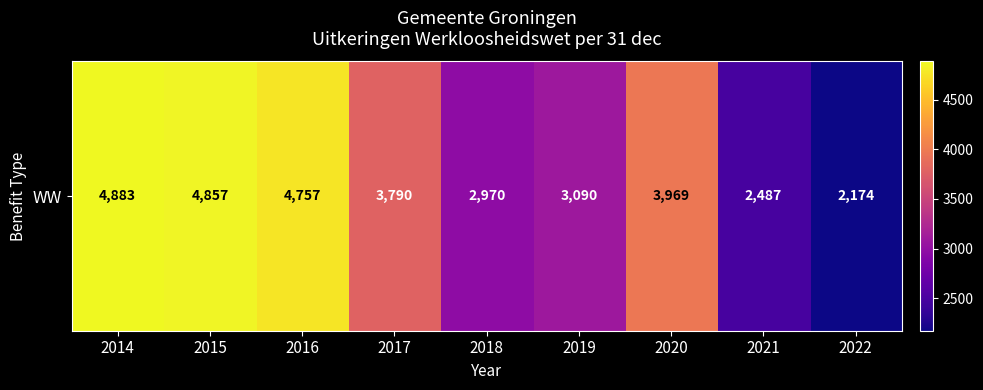

Which has a higher value, 2020 or 2017?

2020